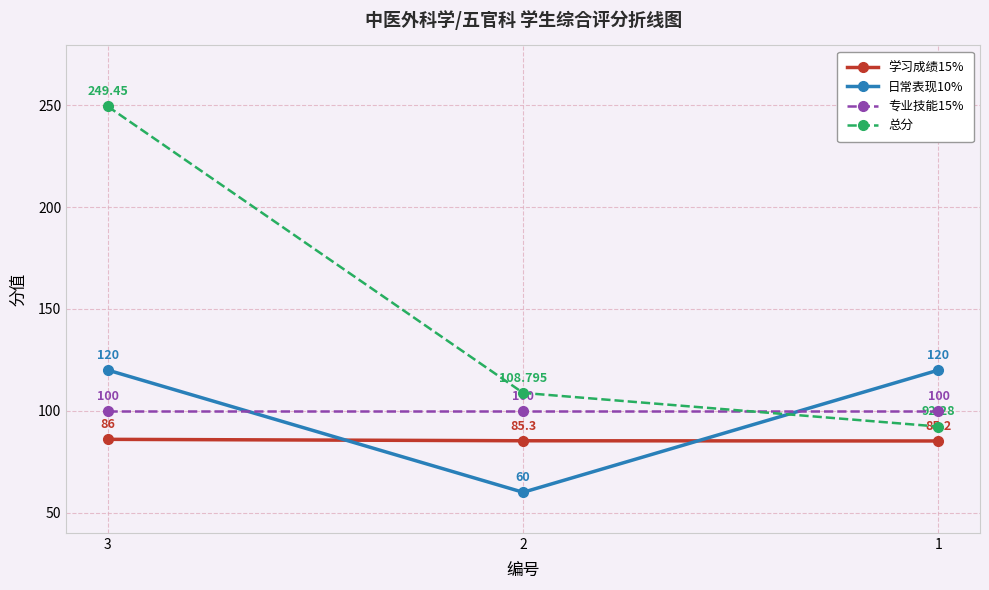

Which category has the lowest value across all series?

2